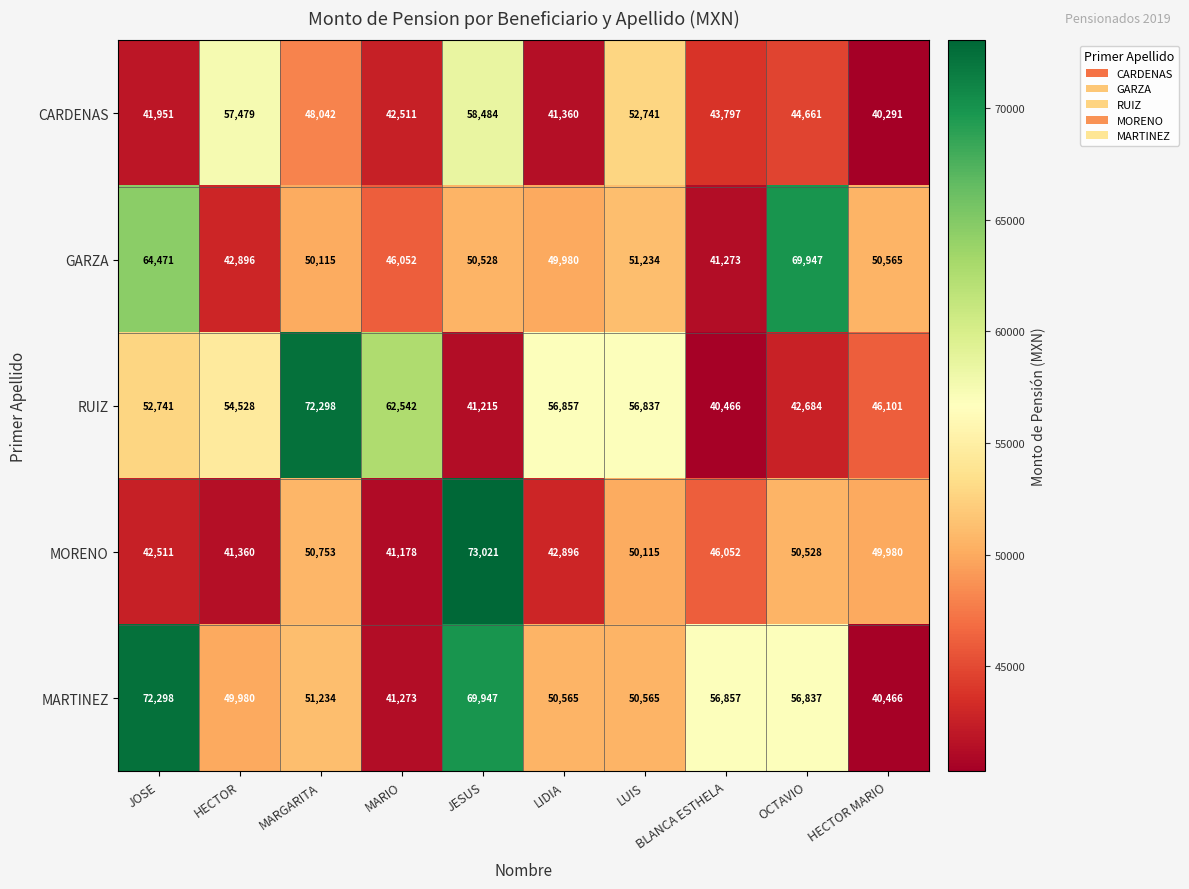

Which label corresponds to the largest value in the chart?

JESUS